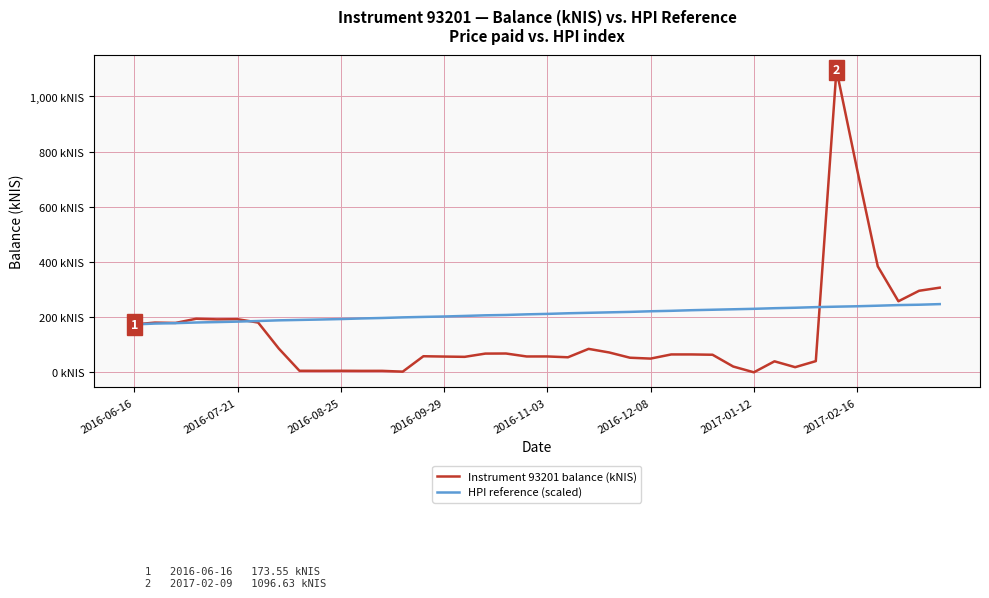

What is the maximum value shown in the chart?

1096.6